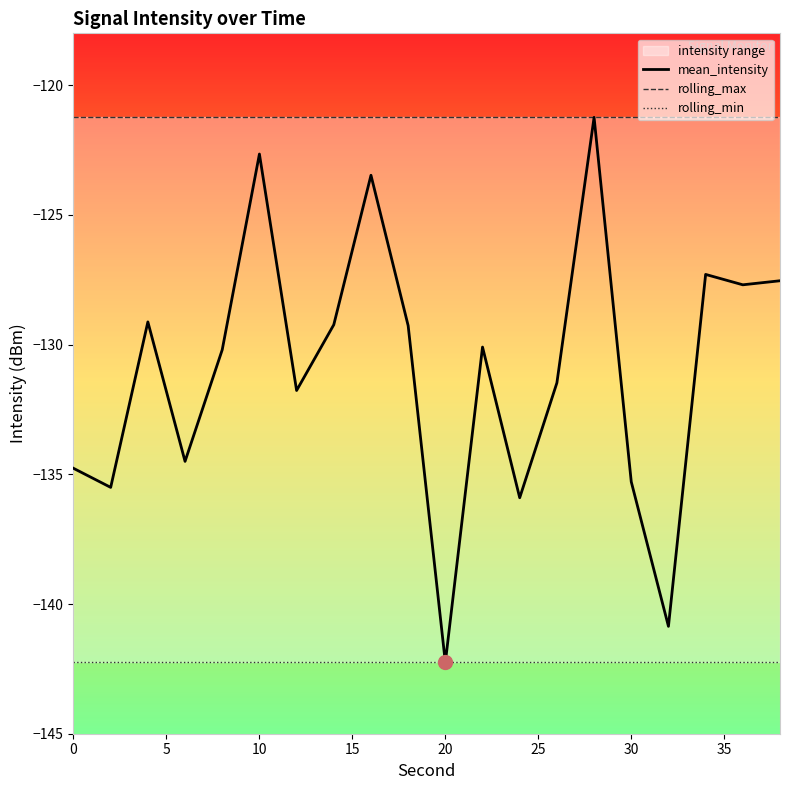

Which series has the largest total across all categories?

rolling_max